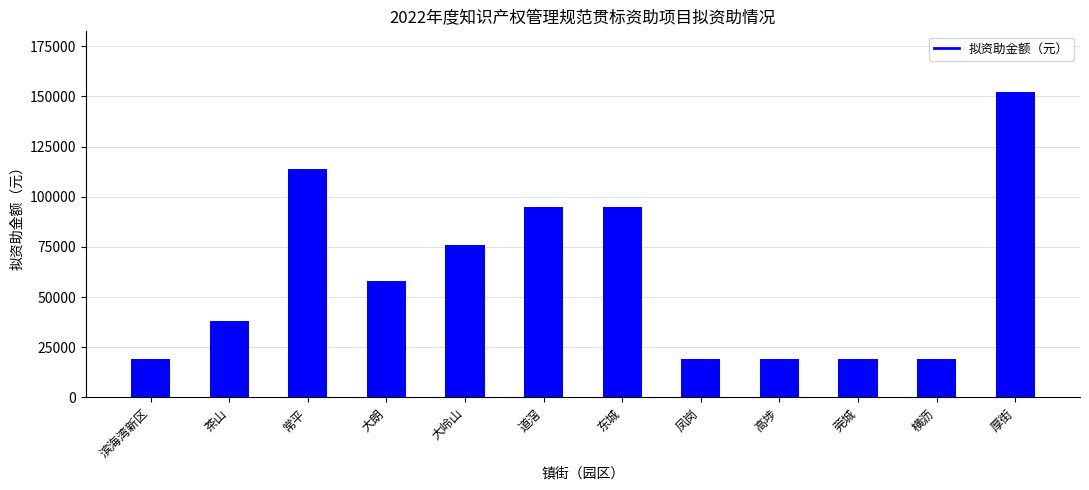

True or false: the data shows 38000 at 茶山.

True